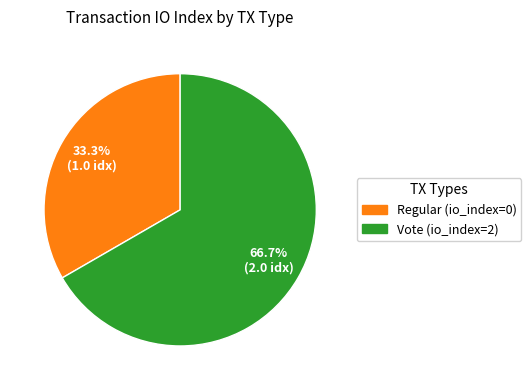

Is there any slice that represents more than half of the pie?

Yes